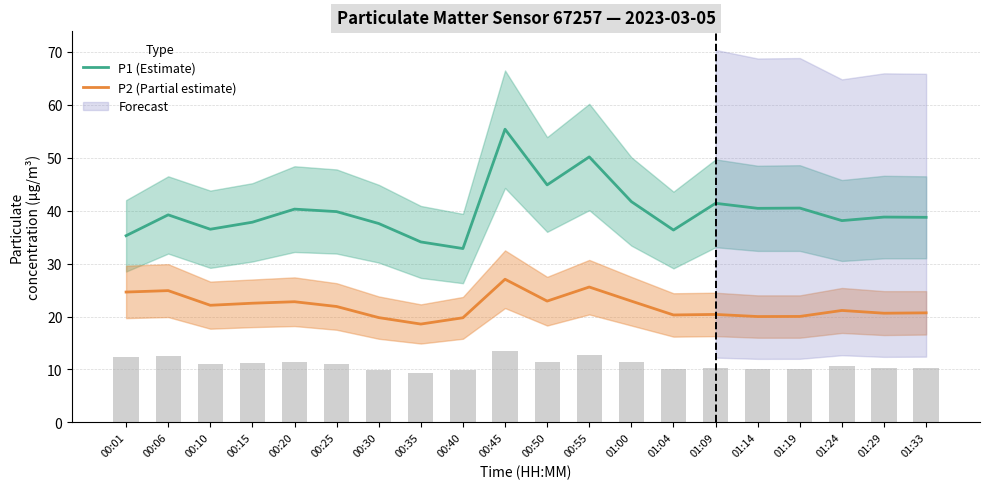

At which category is the sum across all series the highest?

00:45